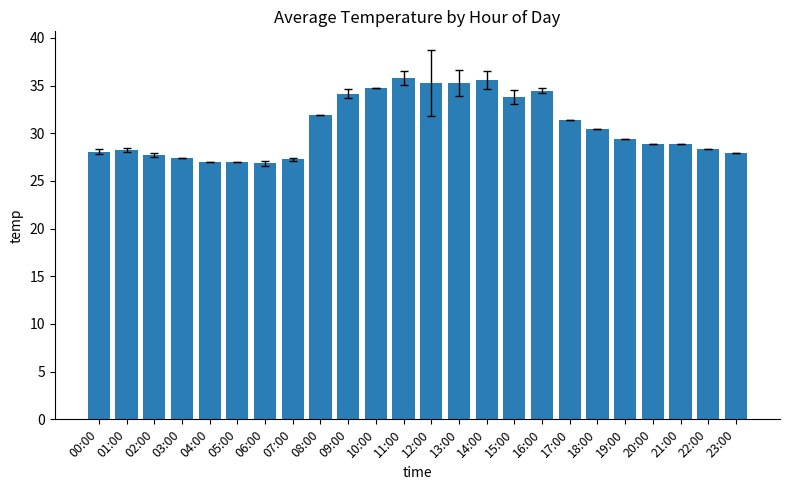

What is the average value?

30.7